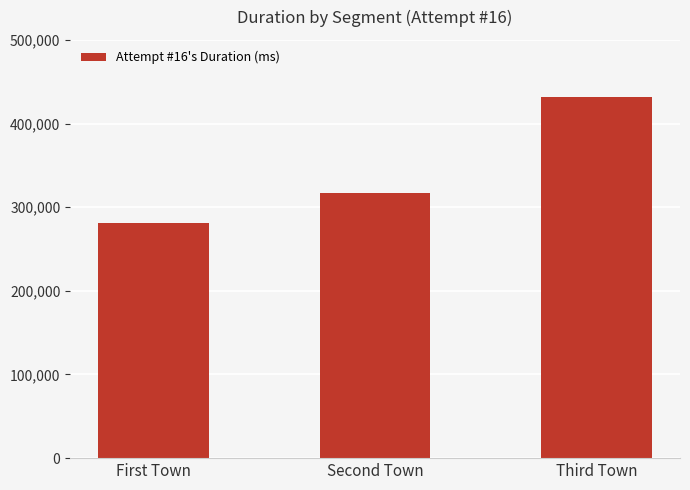

Rank the categories by value from lowest to highest.

First Town, Second Town, Third Town